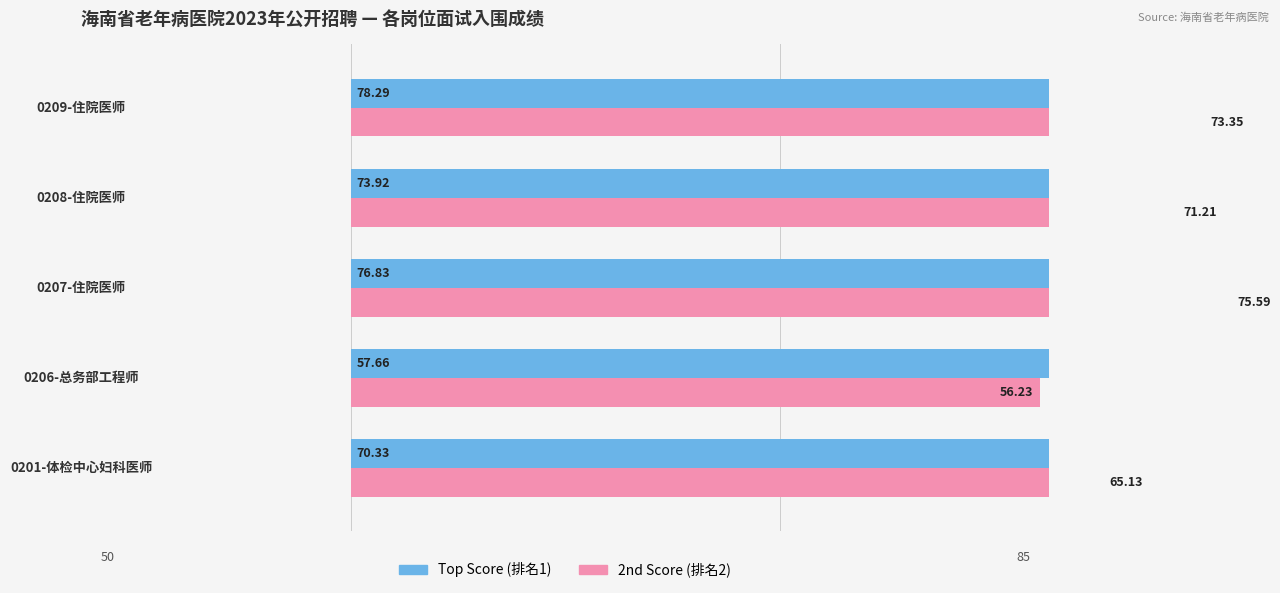

At how many categories does at least one series exceed 67?

4